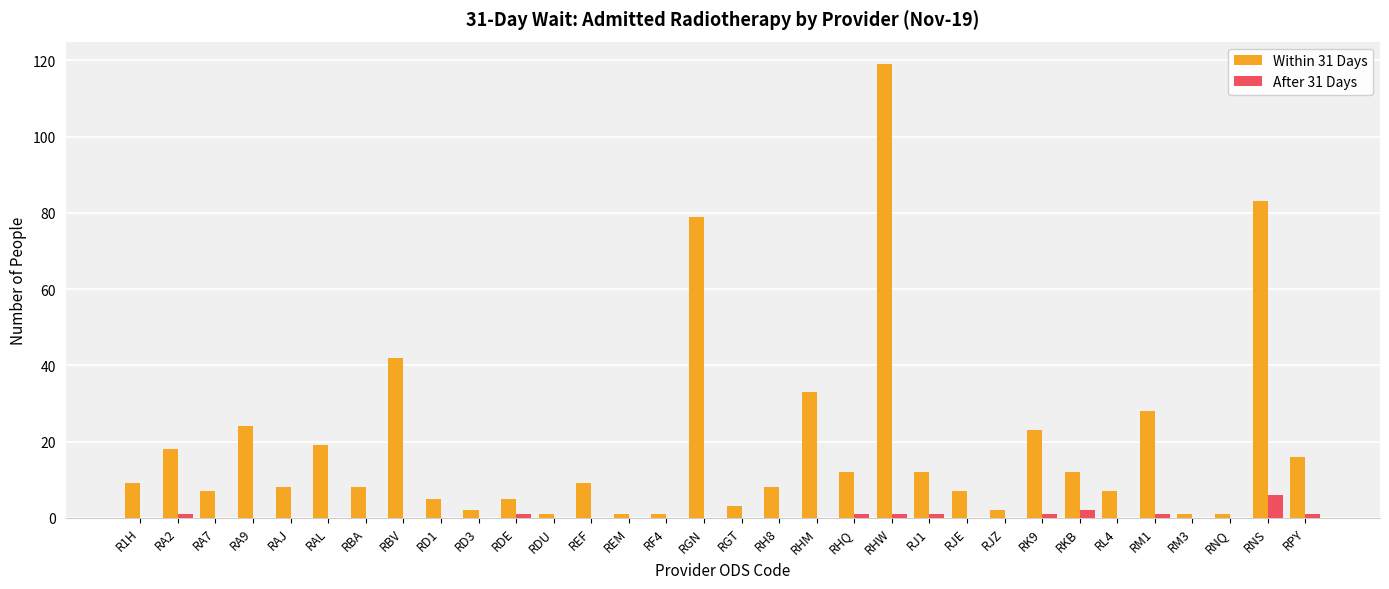

How many distinct data groups are displayed?

2